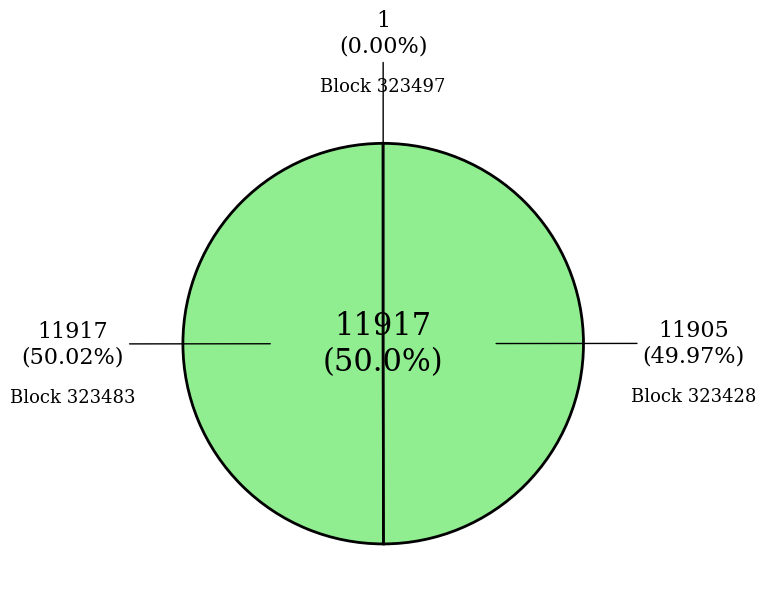

What portion of the pie excludes 323428?

50.0%